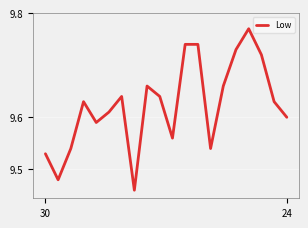

What is the difference between the maximum and minimum values?

0.3